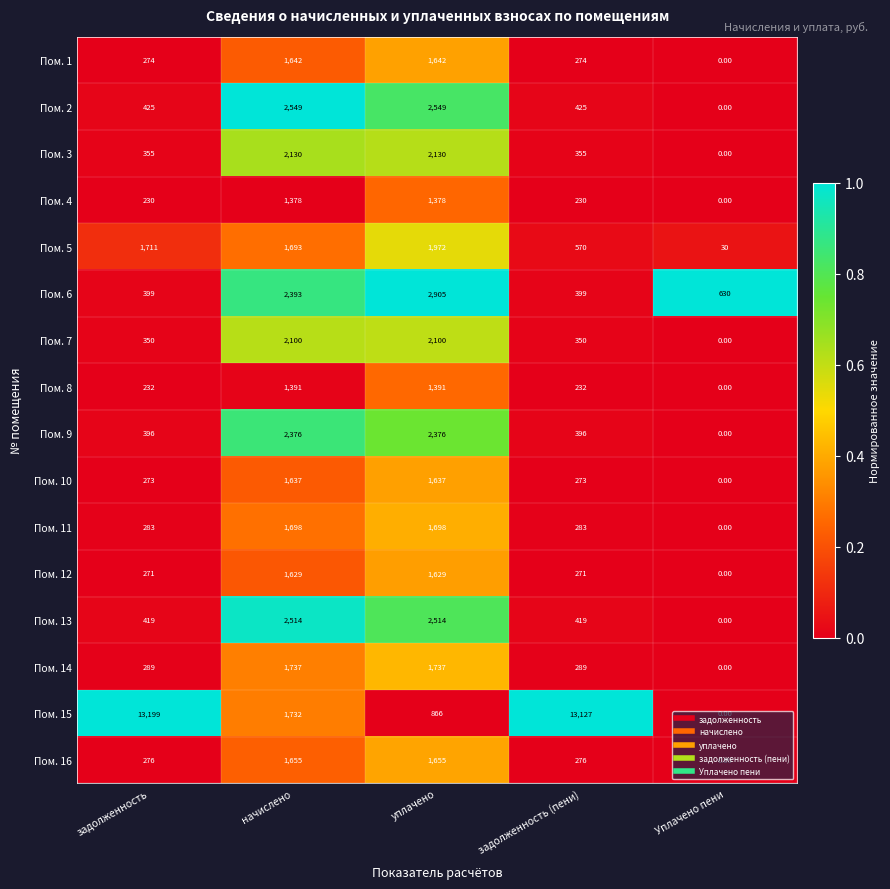

What is the difference between the highest and lowest values at начислено?

1171